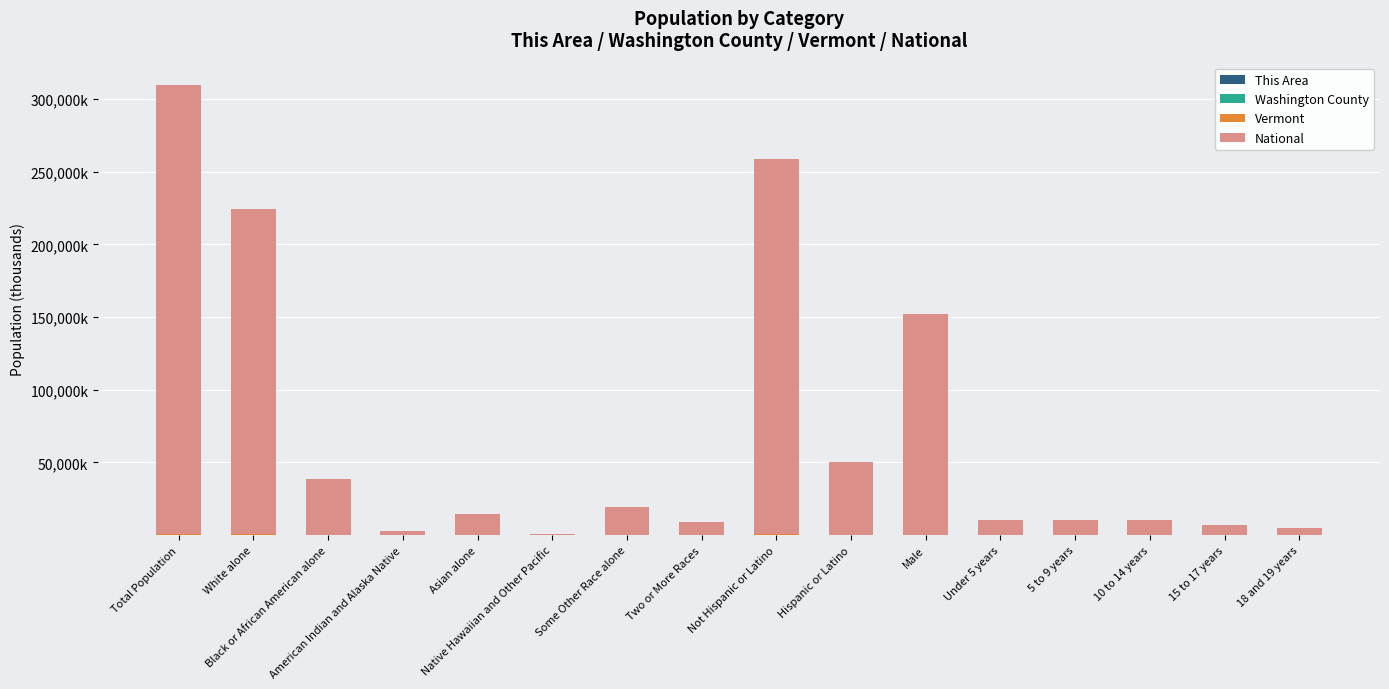

The Vermont series shows 0.1 at Native Hawaiian and Other Pacific. True or false?

False